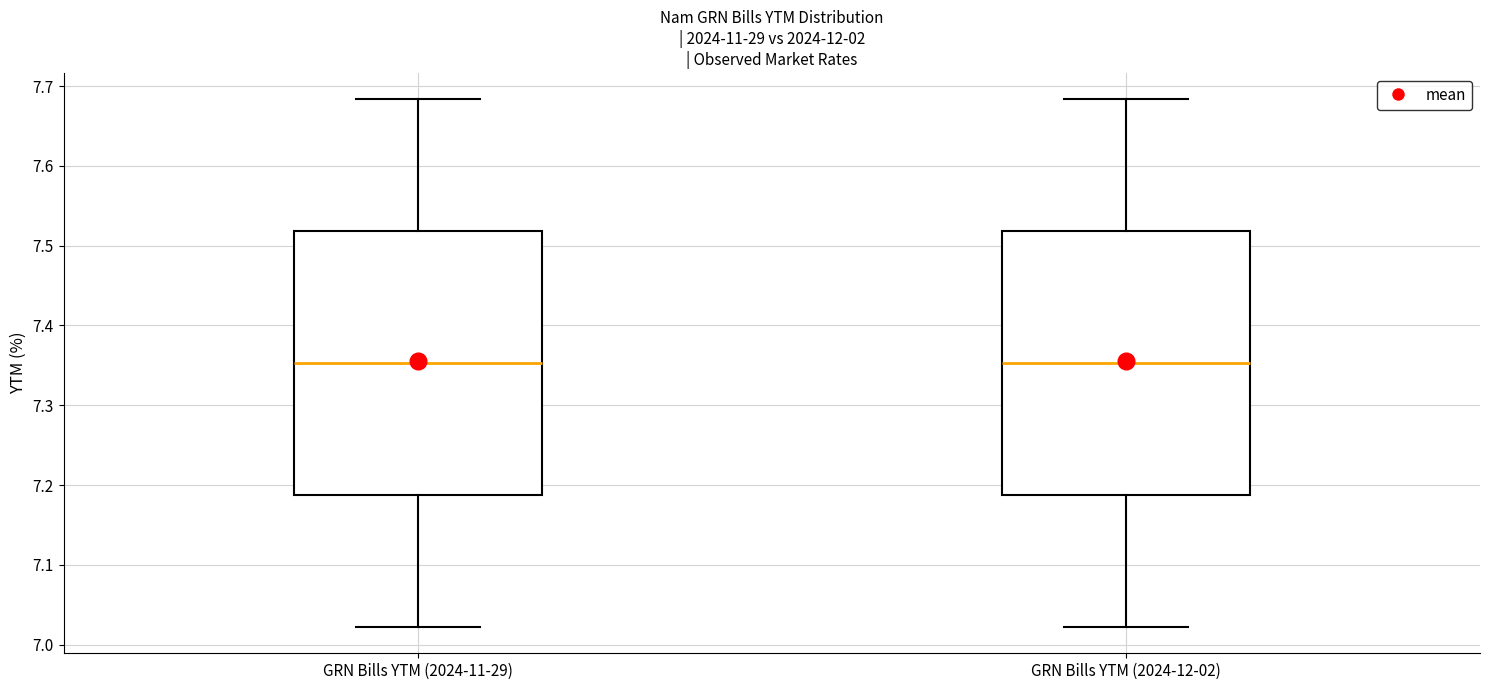

Where does the median line of the box for GRN Bills YTM (2024-11-29) sit on the y-axis? The values are not printed on the chart, so give them approximately, as read against the axis.

7.35